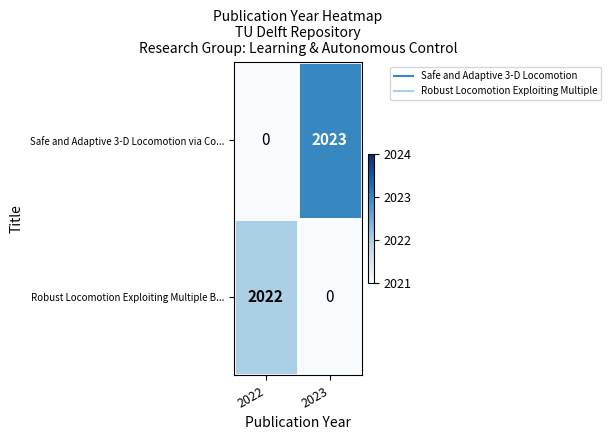

Is it true that Robust Locomotion Exploiting Multiple B... equals 3110 at 2022?

False